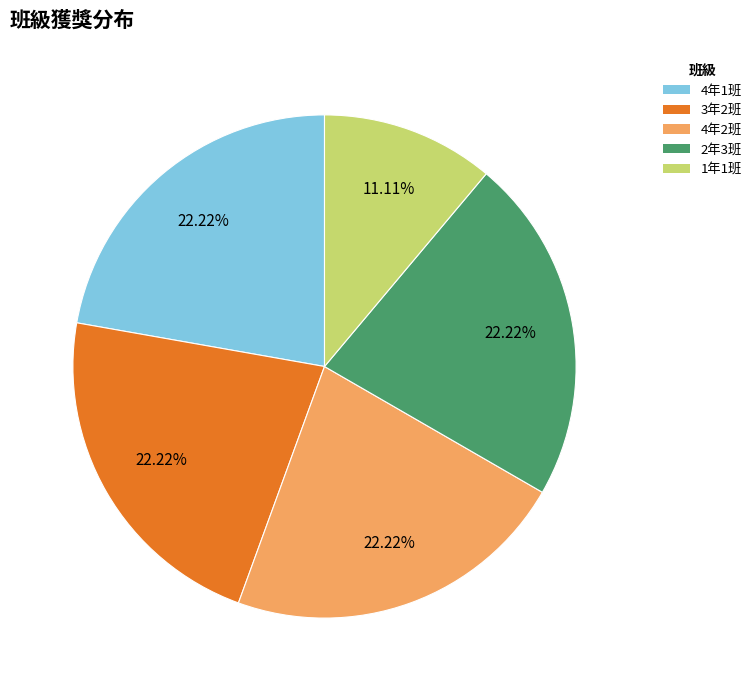

To the nearest percent, what percentage of the pie is 4年2班?

22%